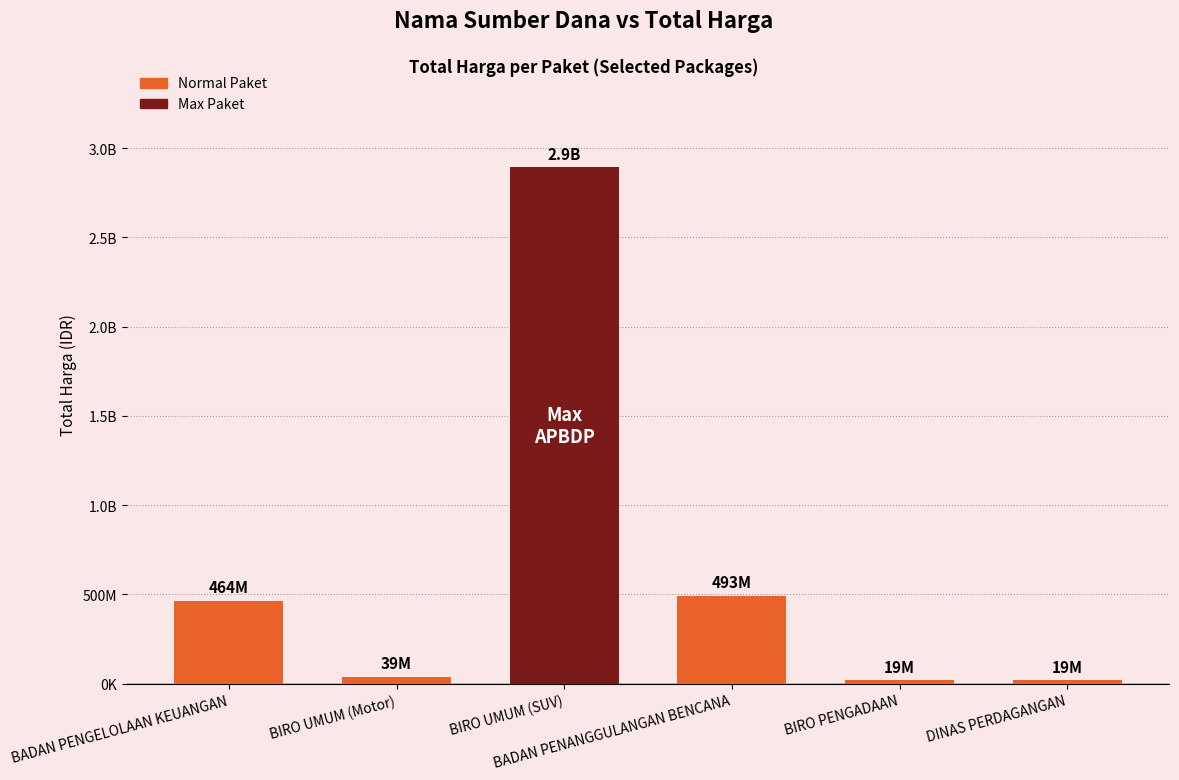

Does the chart contain stacked bars?

No